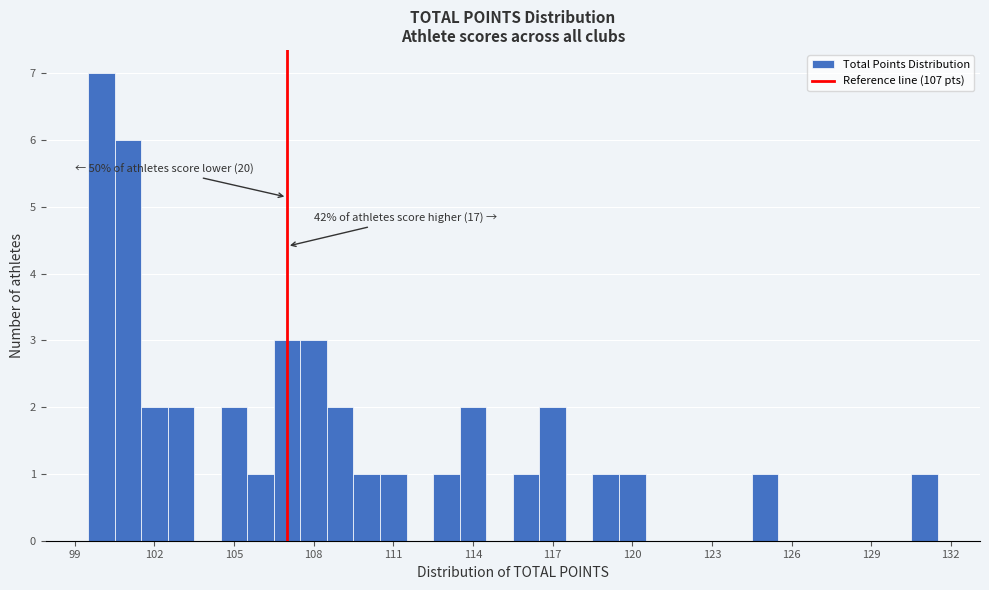

Around what value on the x-axis is the tallest bar? Give the approximate position of its centre, as read against the axis.

100.0